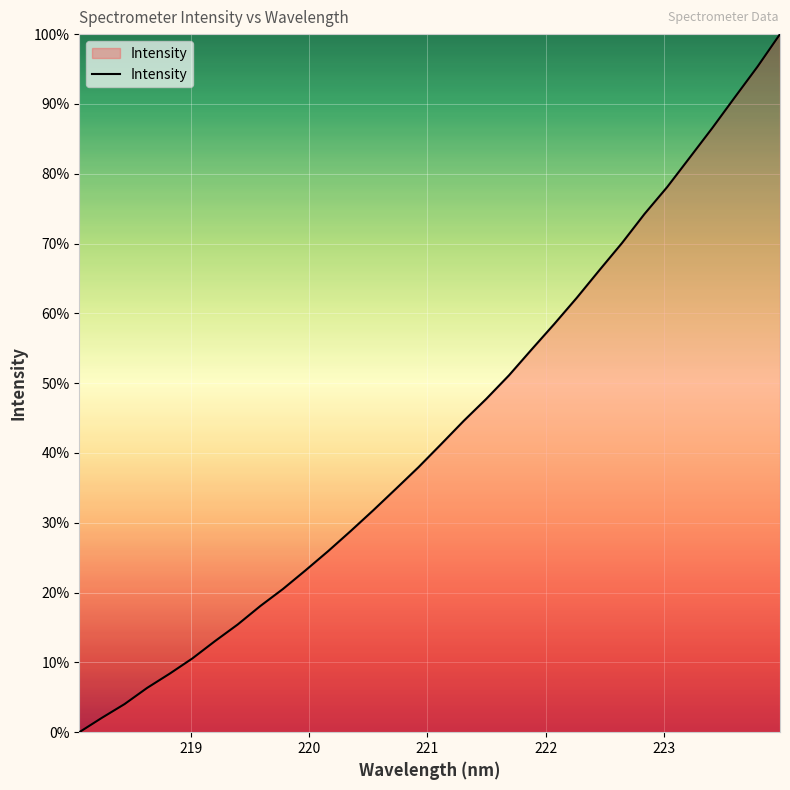

What is the greatest value displayed?

100.0